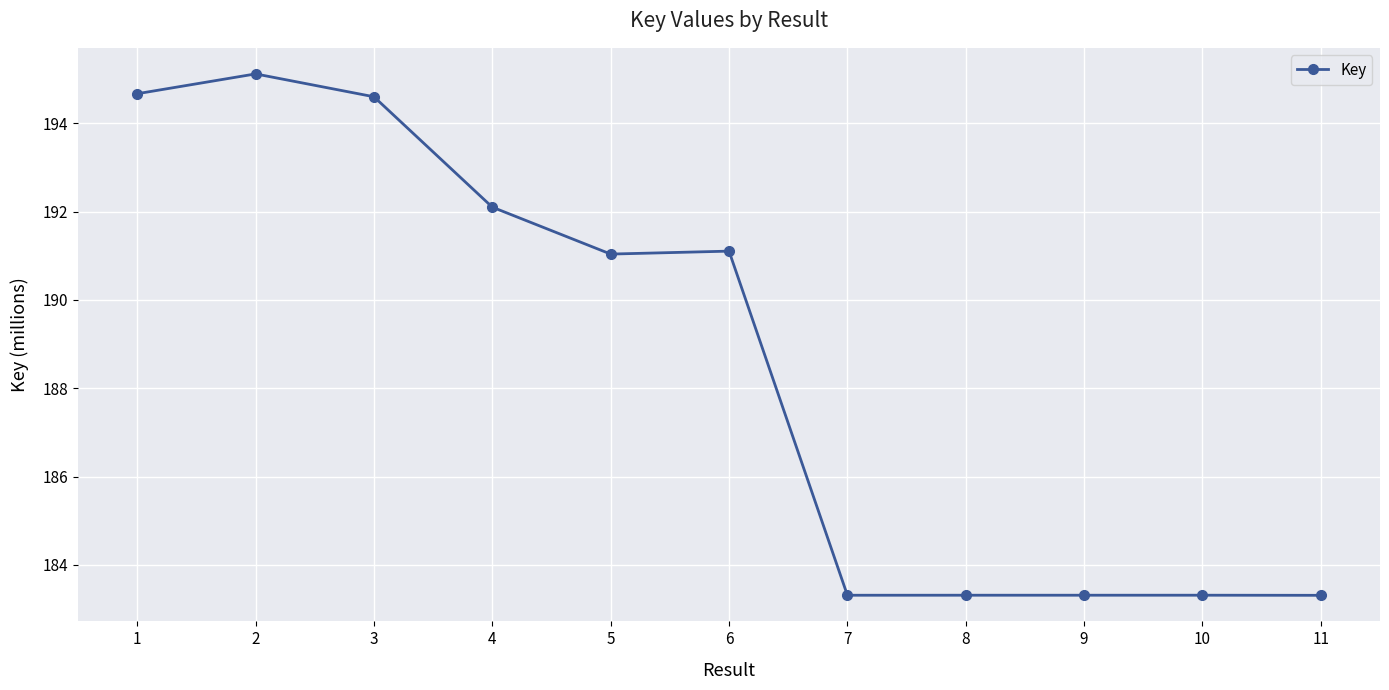

What is the change in value from 5 to 11?

-7.7